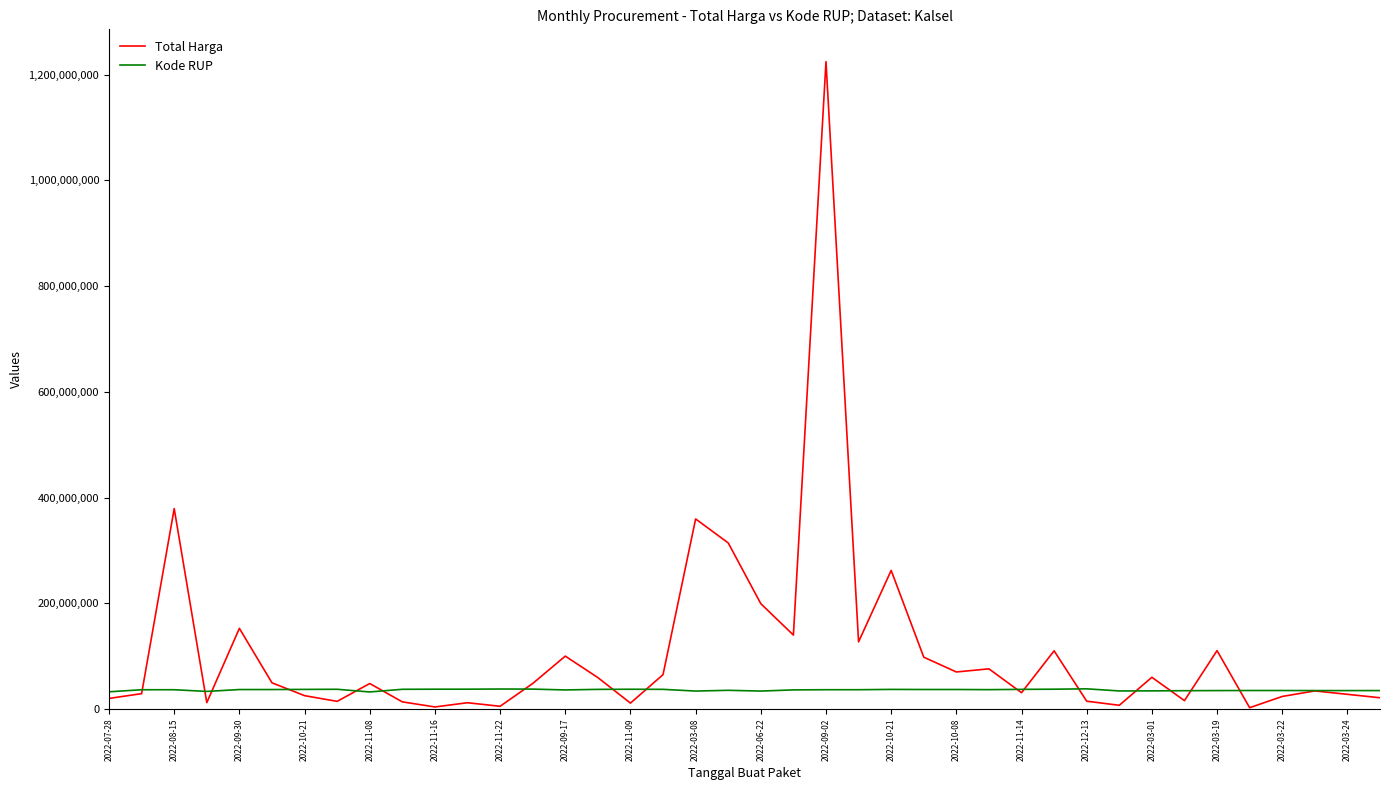

What is the greatest value displayed?

1224682000